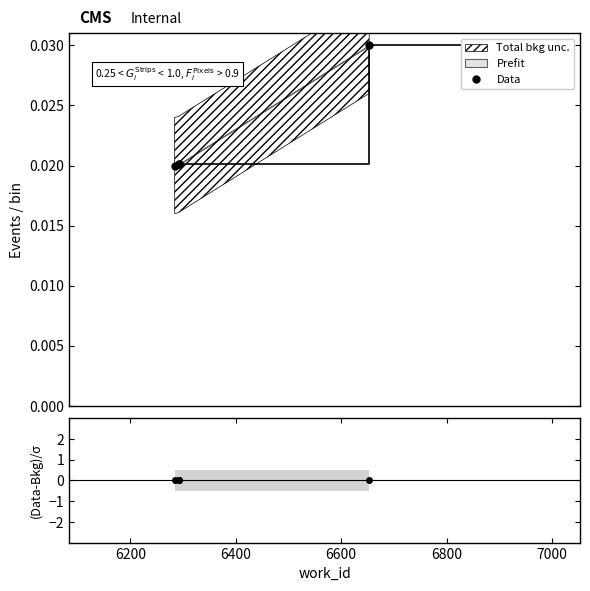

True or false: Data and (Data-Bkg)/σ cross at least once.

False